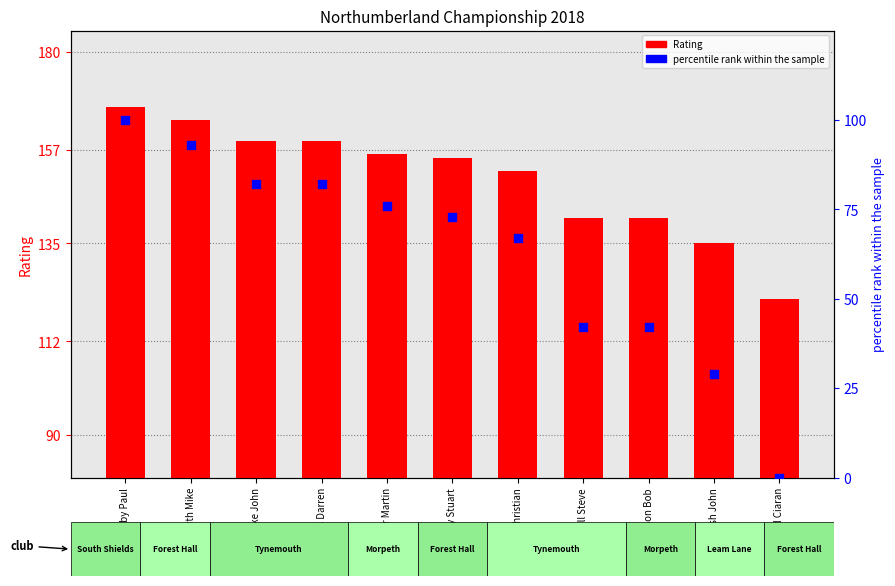

Which series has the widest spread of Y values?

percentile rank within the sample